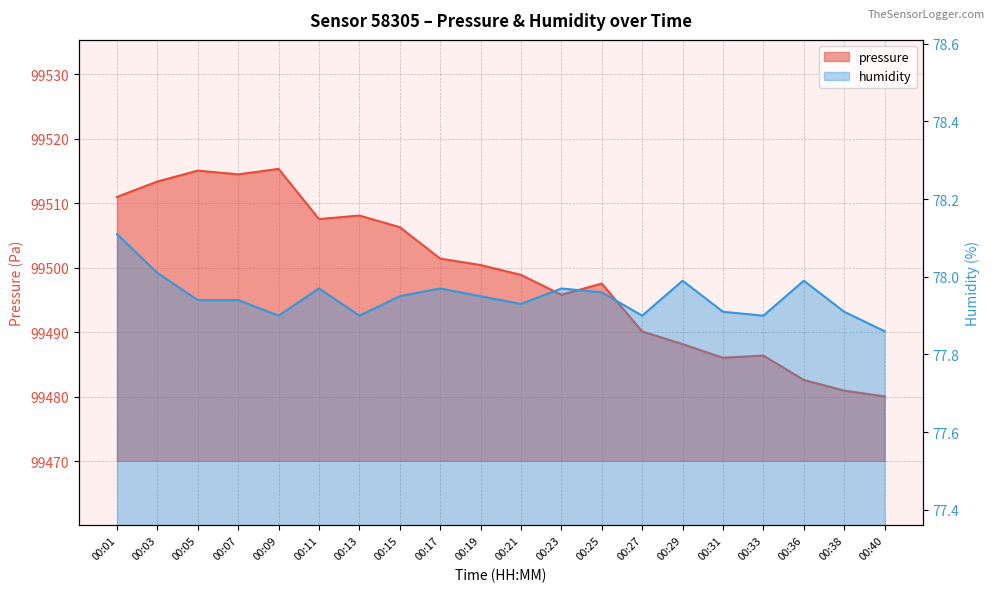

Rank the series by their maximum value, from lowest to highest.

humidity, pressure